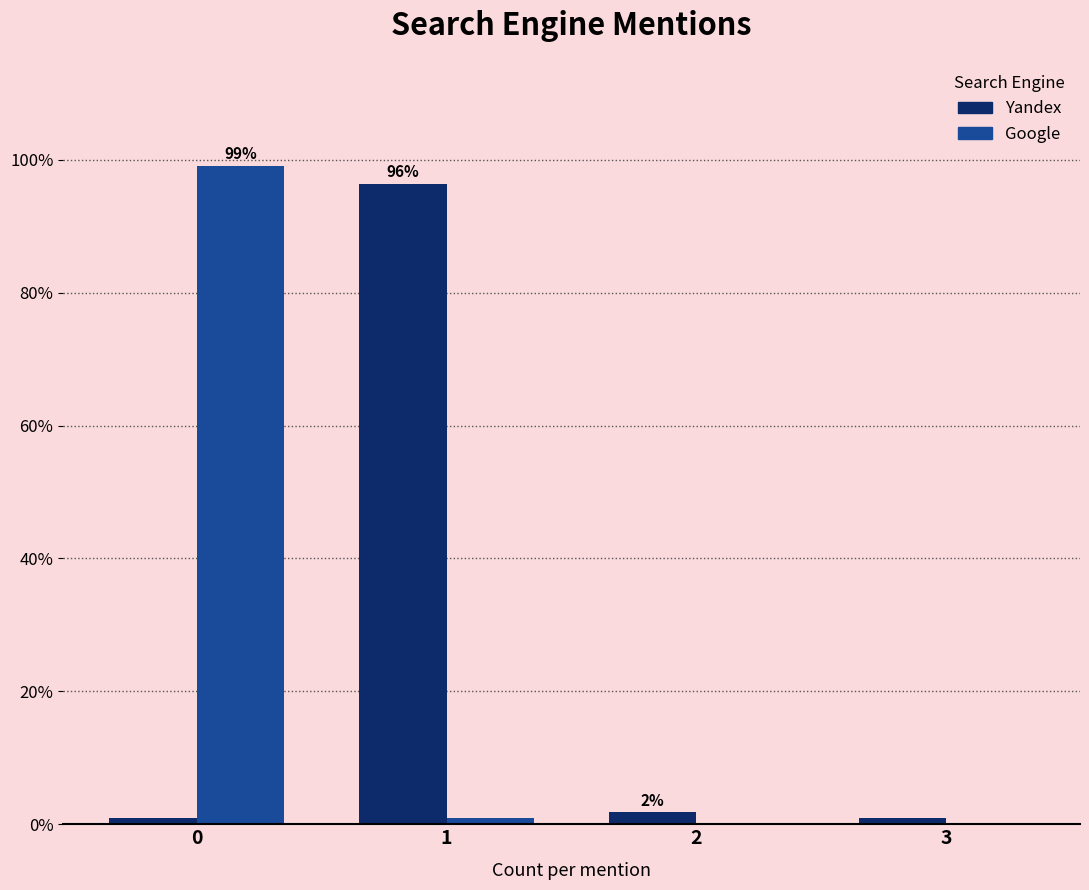

Between 0 and 2, which series saw the biggest shift?

Google